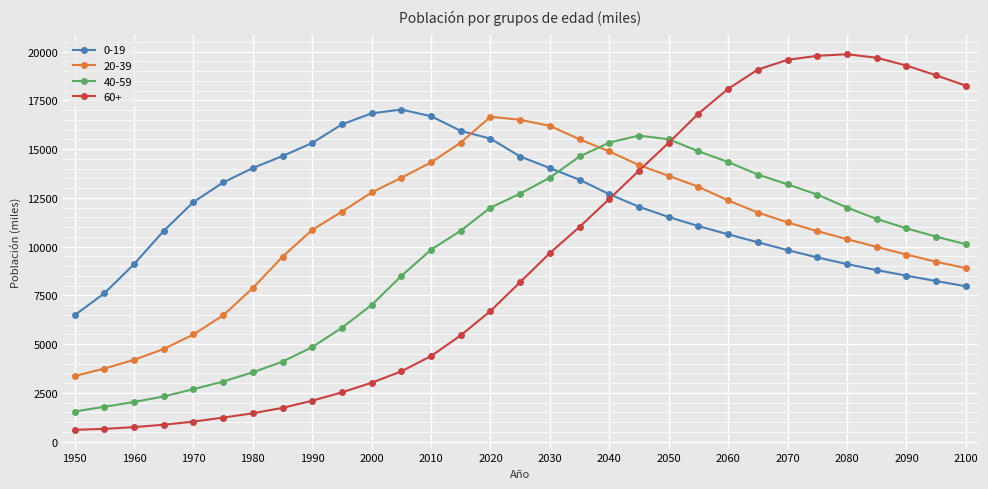

Which series has the largest total across all categories?

0-19